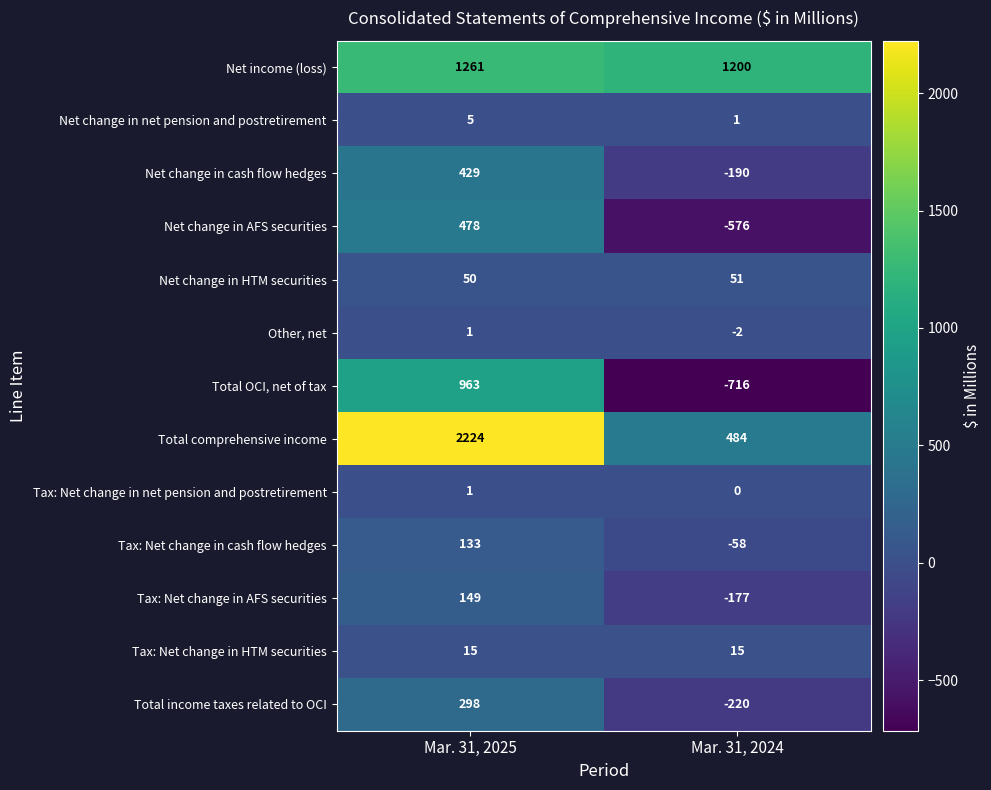

What is the minimum value shown in the chart?

-716